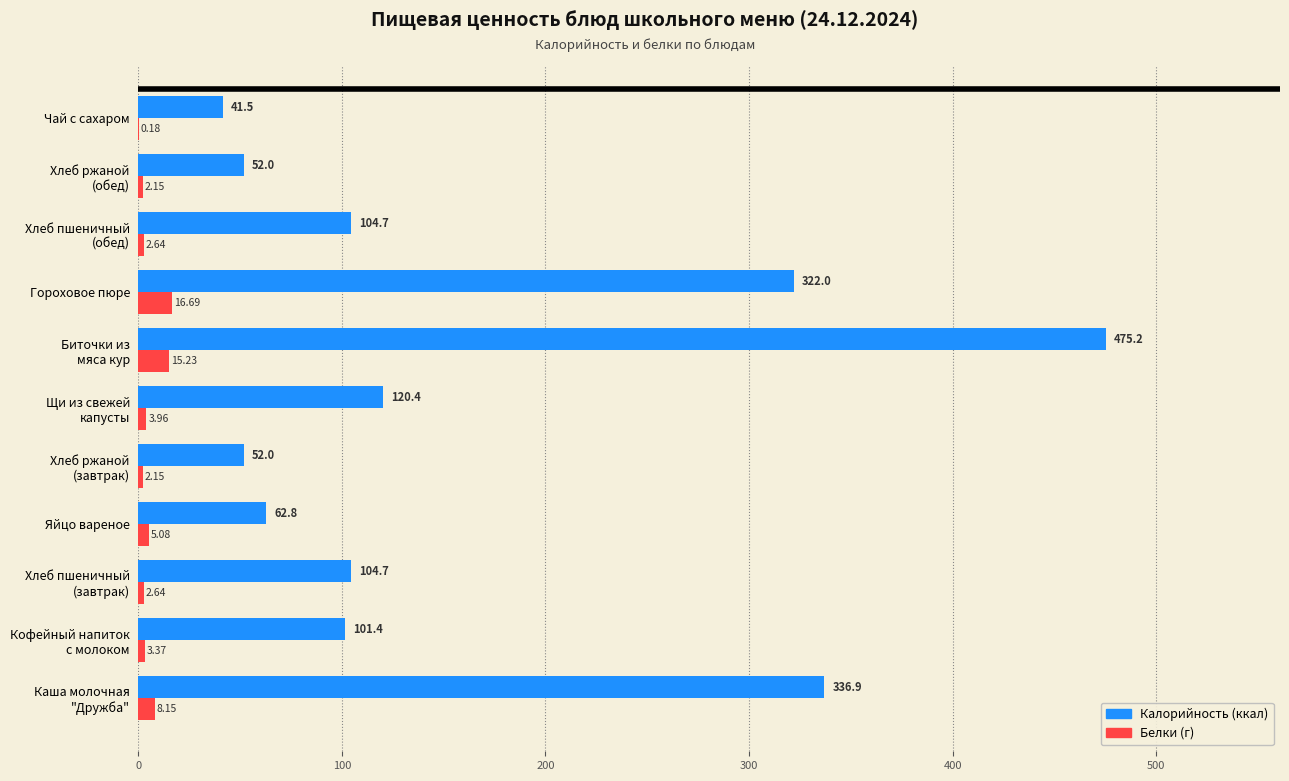

What is the total value across all series at Яйцо вареное?

67.9